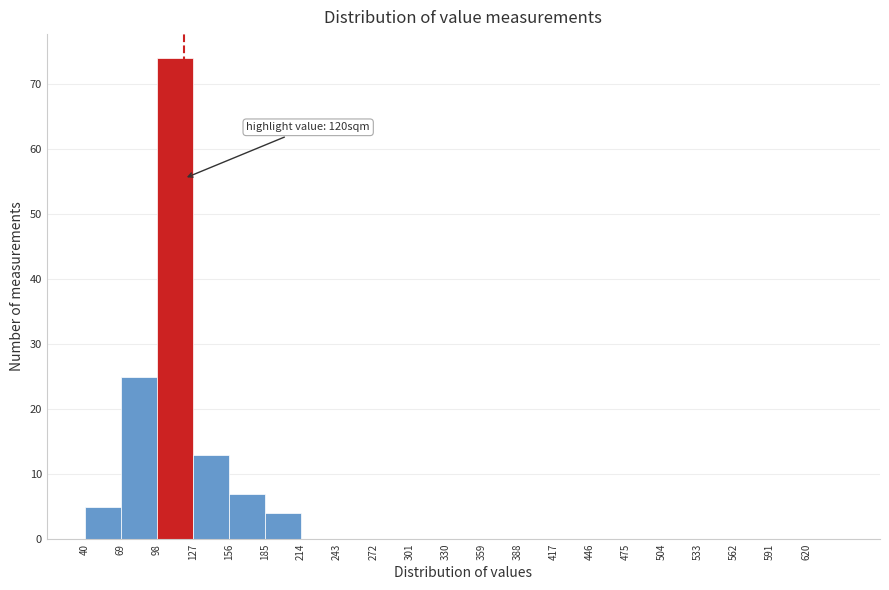

Over which range of the x-axis is the bar tallest?

98 to 127